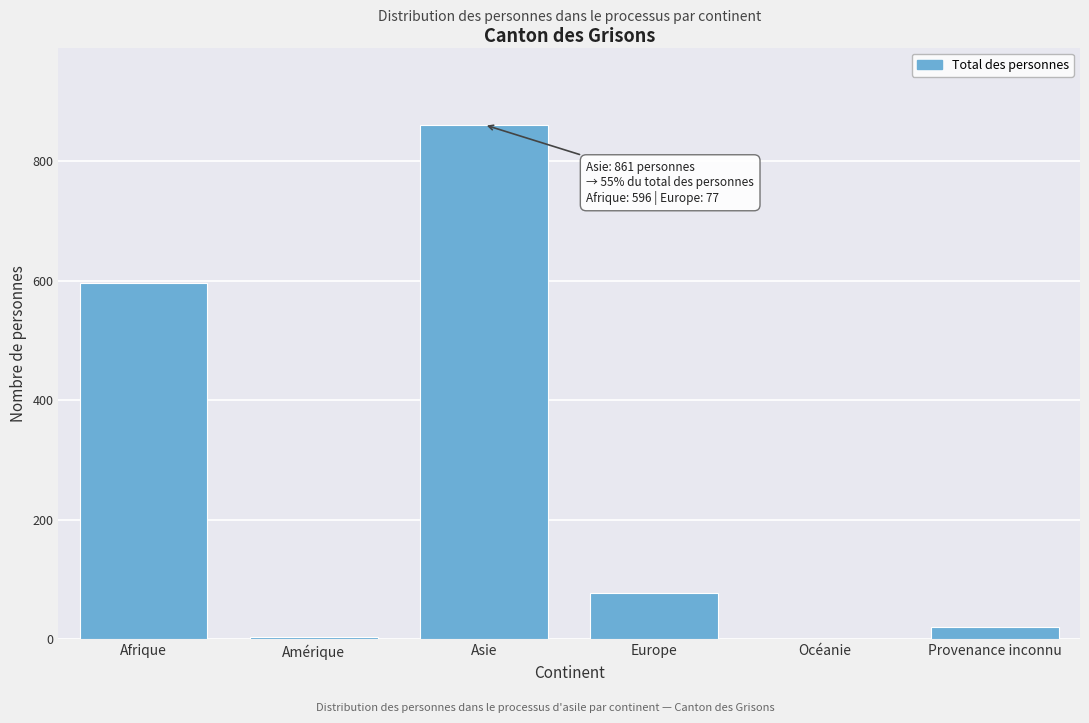

What is the sum of all values?

1557